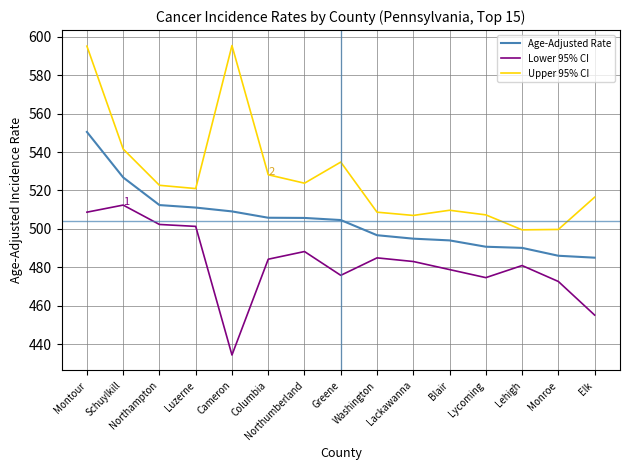

Which series changed the most between Lackawanna and Elk?

Lower 95% CI